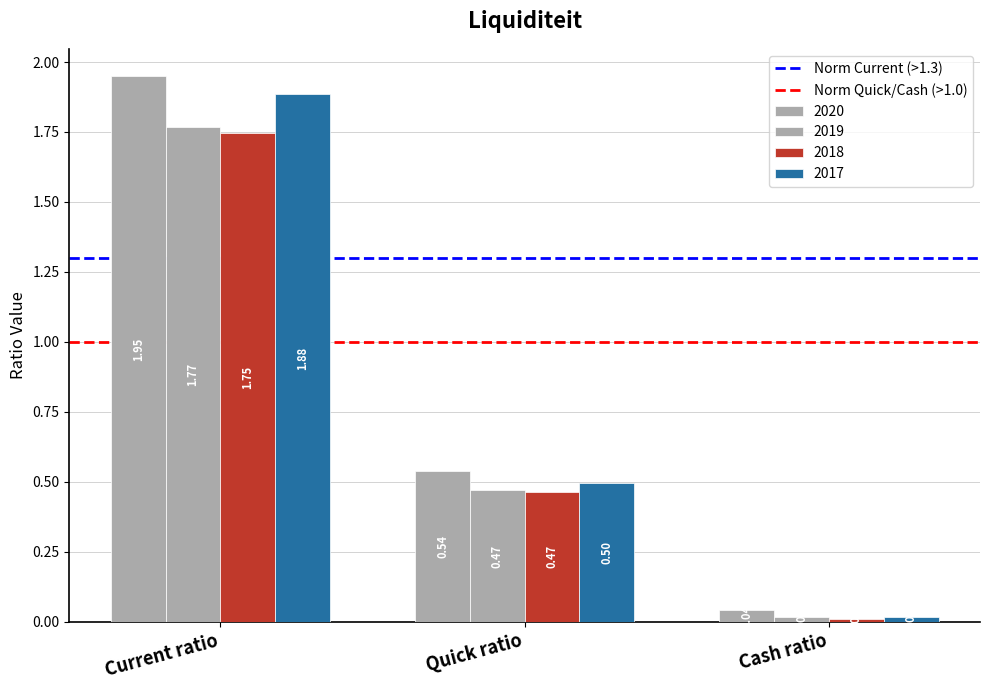

How many groups of bars are there?

3